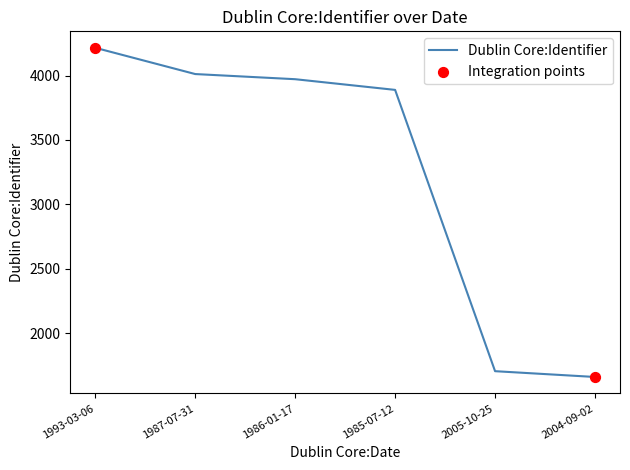

What is the change in value from 2005-10-25 to 2004-09-02?

-45